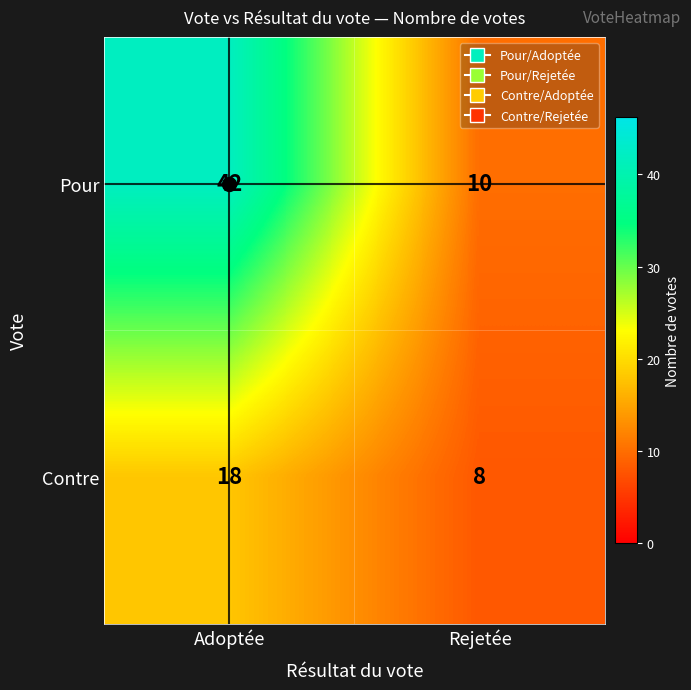

Rank the series by their maximum value, from highest to lowest.

Pour, Contre